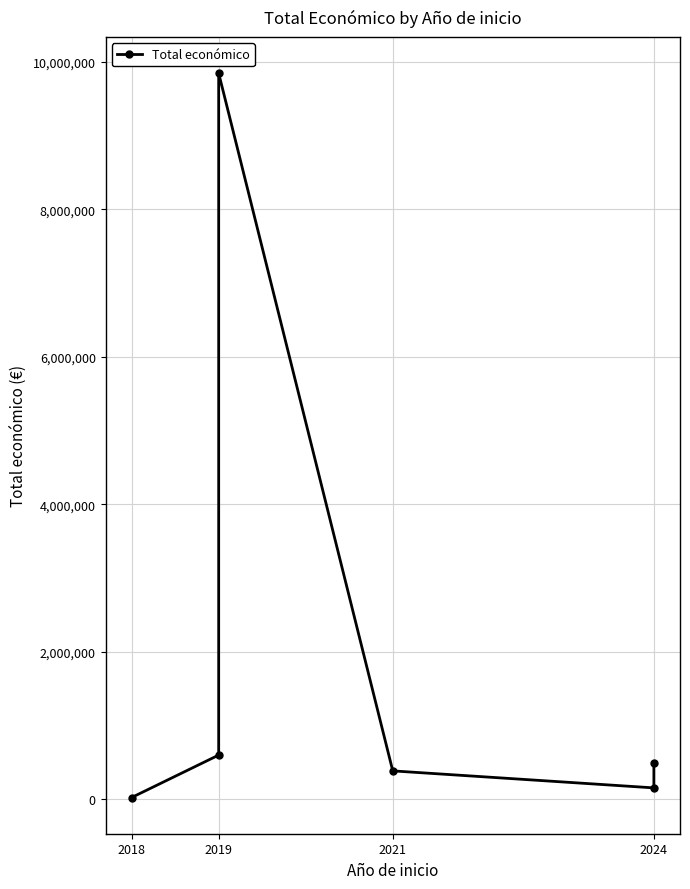

True or false: the data shows 63630 at 2024.

False